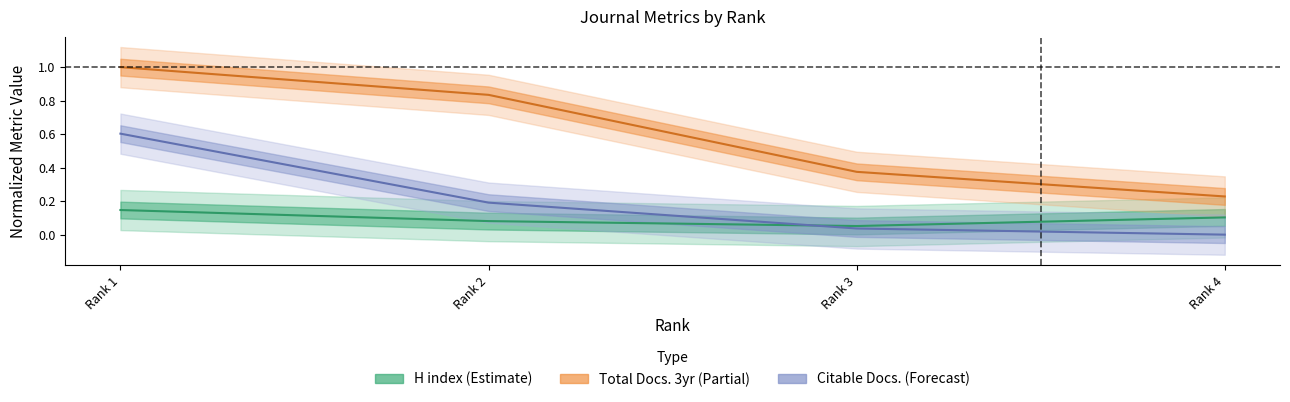

How many data points does each series have?

4